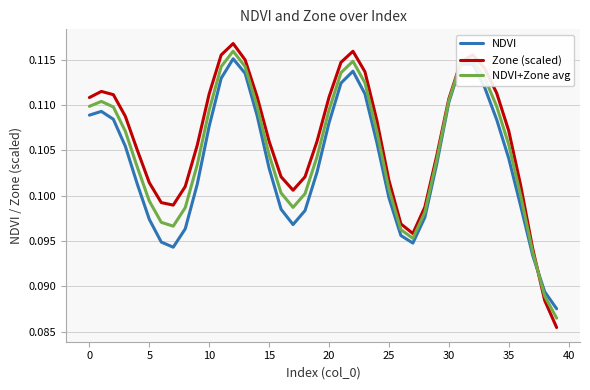

Which series has the widest spread of values?

Zone (scaled)